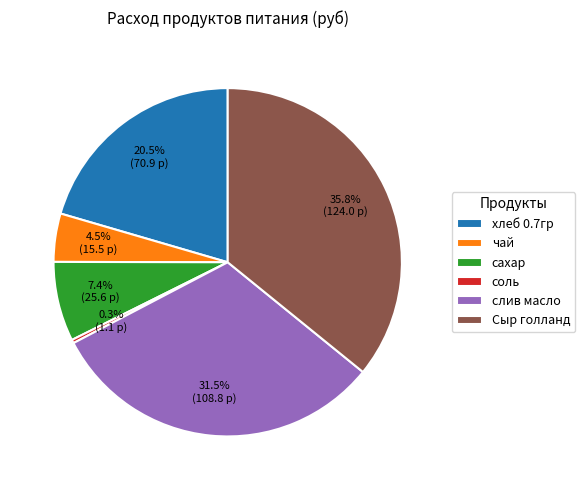

Rank the categories by value from lowest to highest.

соль, чай, сахар, хлеб 0.7гр, слив масло, Сыр голланд